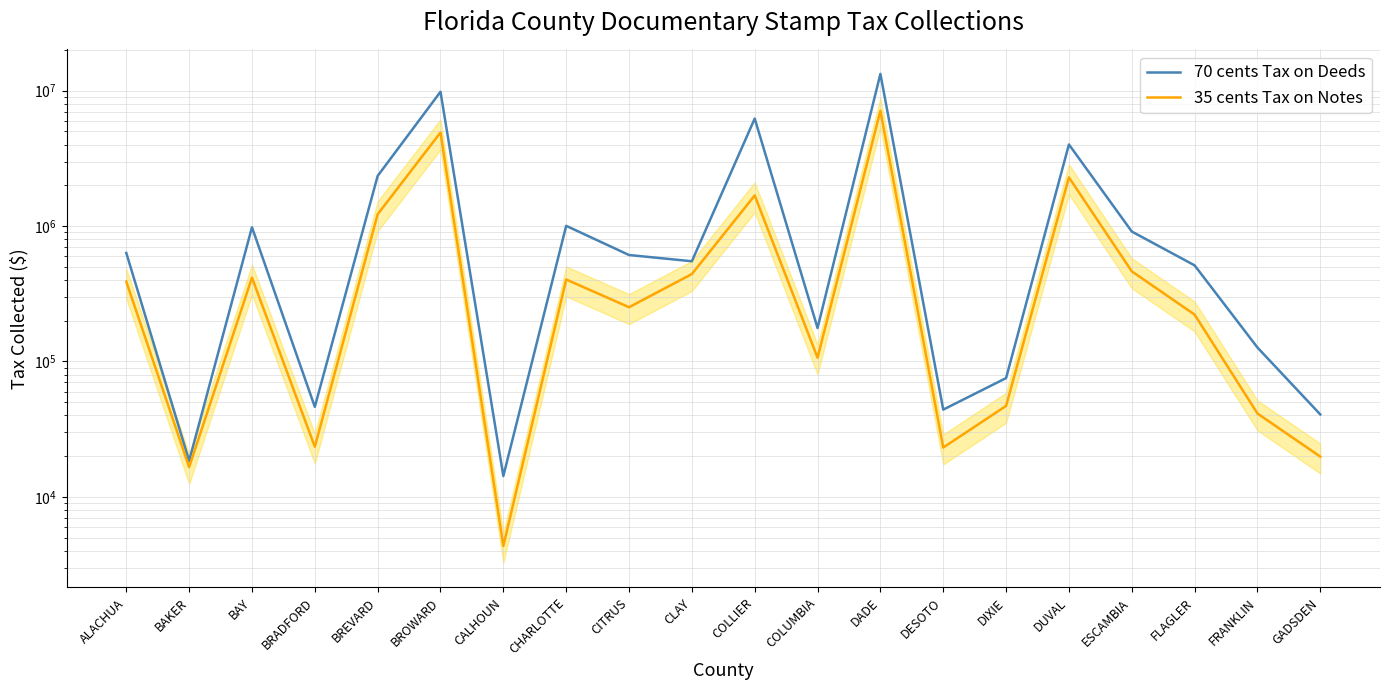

How many data points in 35 cents Tax on Notes are above 388793?

10